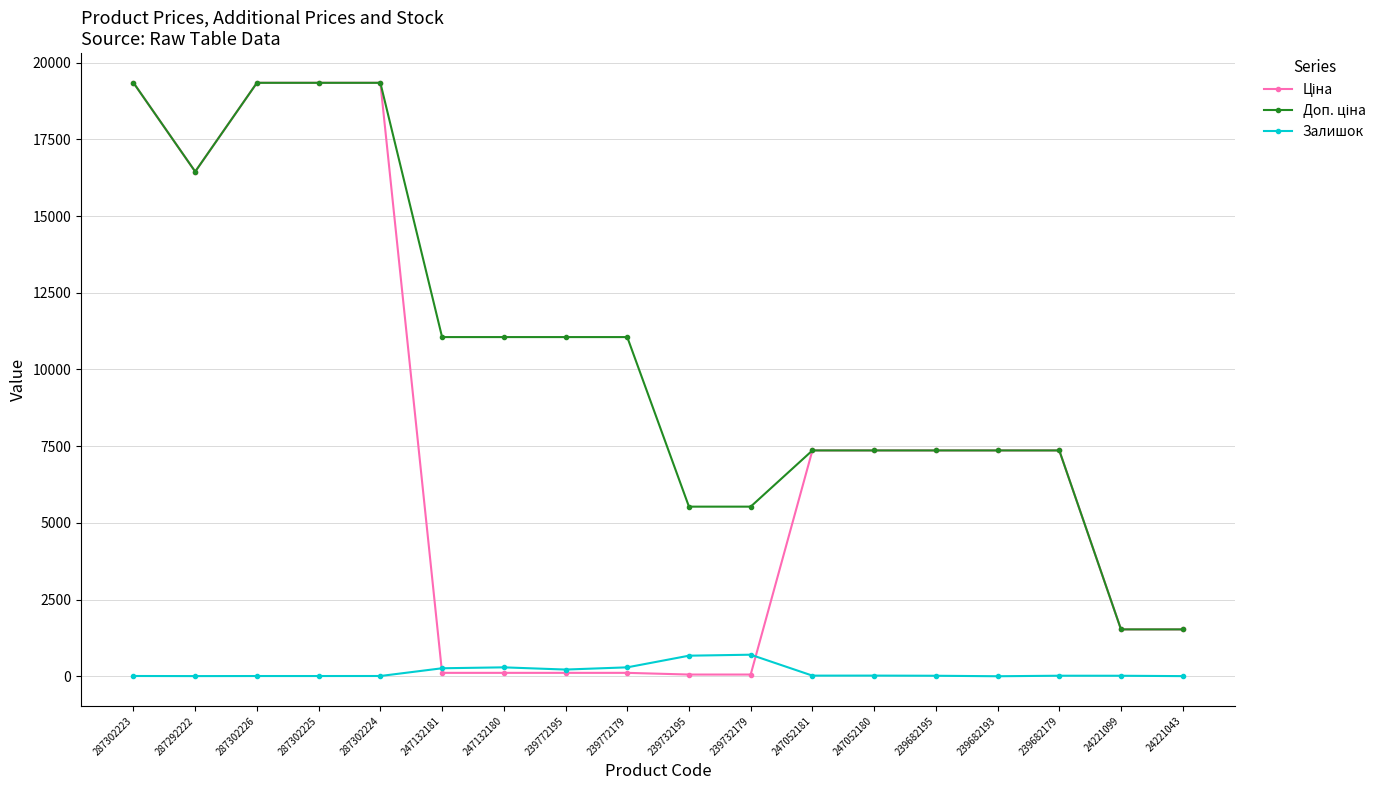

True or false: Залишок has more than 0 points higher than both neighbors.

True